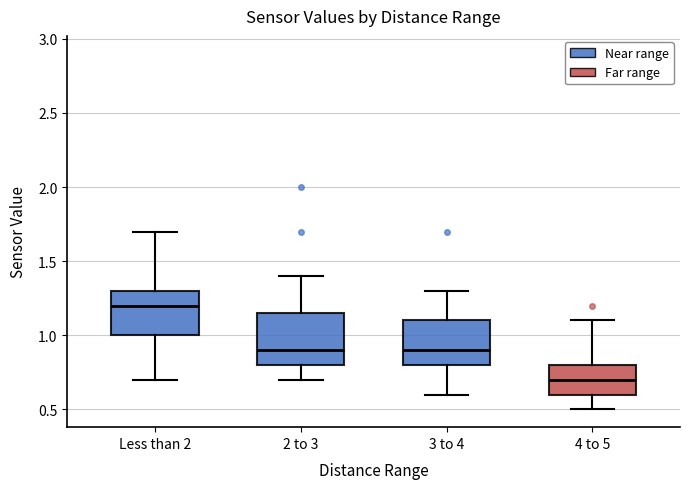

Reading left to right, read every box against the y-axis: the position of its median line, the range the box covers, and the ends of its whiskers. The values are not printed on the chart, so give them approximately, as read against the axis.

Less than 2: median 1.20, box 1.00 to 1.30, whiskers 0.70 to 1.70
2 to 3: median 0.90, box 0.80 to 1.15, whiskers 0.70 to 1.40
3 to 4: median 0.90, box 0.80 to 1.10, whiskers 0.60 to 1.30
4 to 5: median 0.70, box 0.60 to 0.80, whiskers 0.50 to 1.10